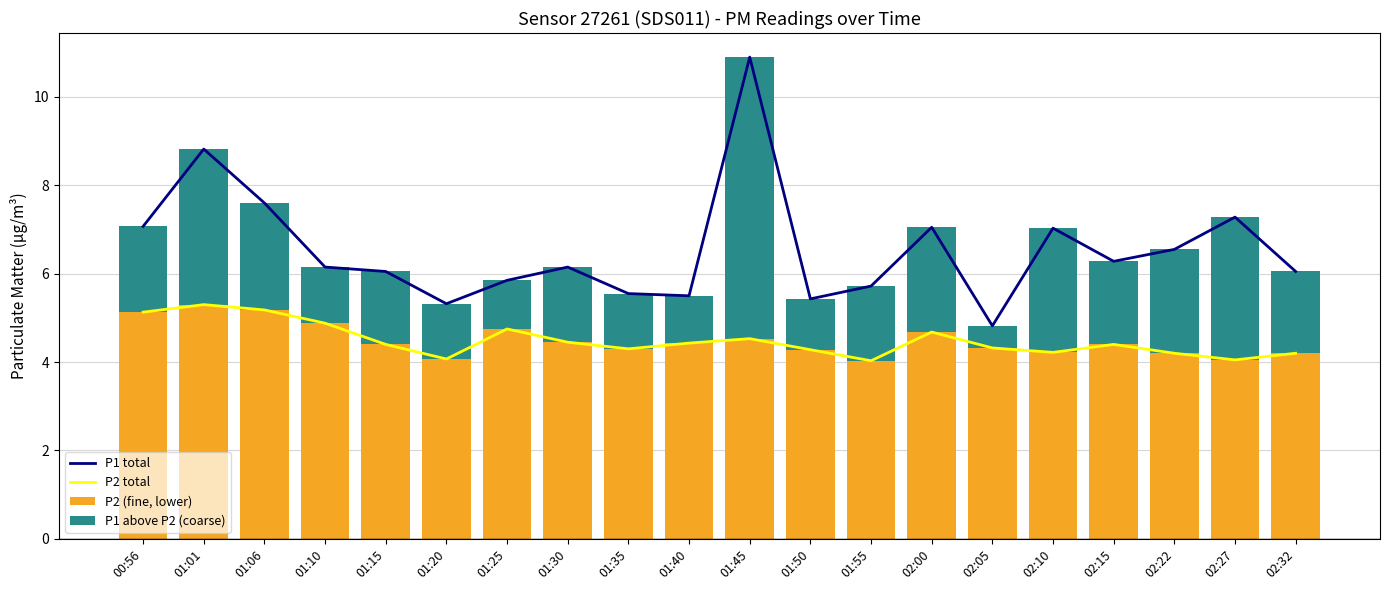

What is the maximum value for P2 (fine, lower)?

5.3